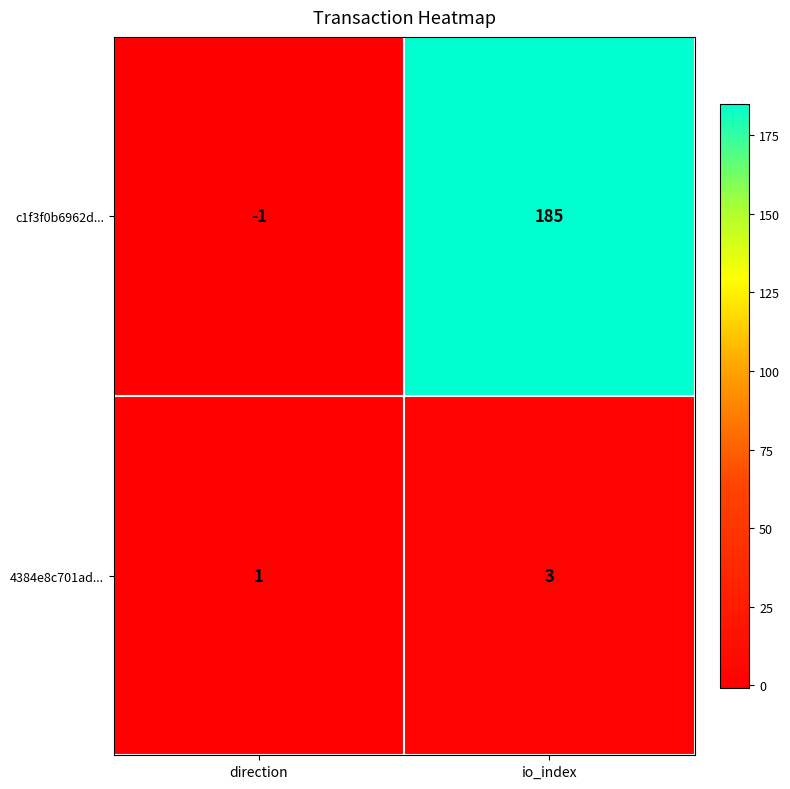

The value of c1f3f0b6962d... at direction is -1. True or false?

True